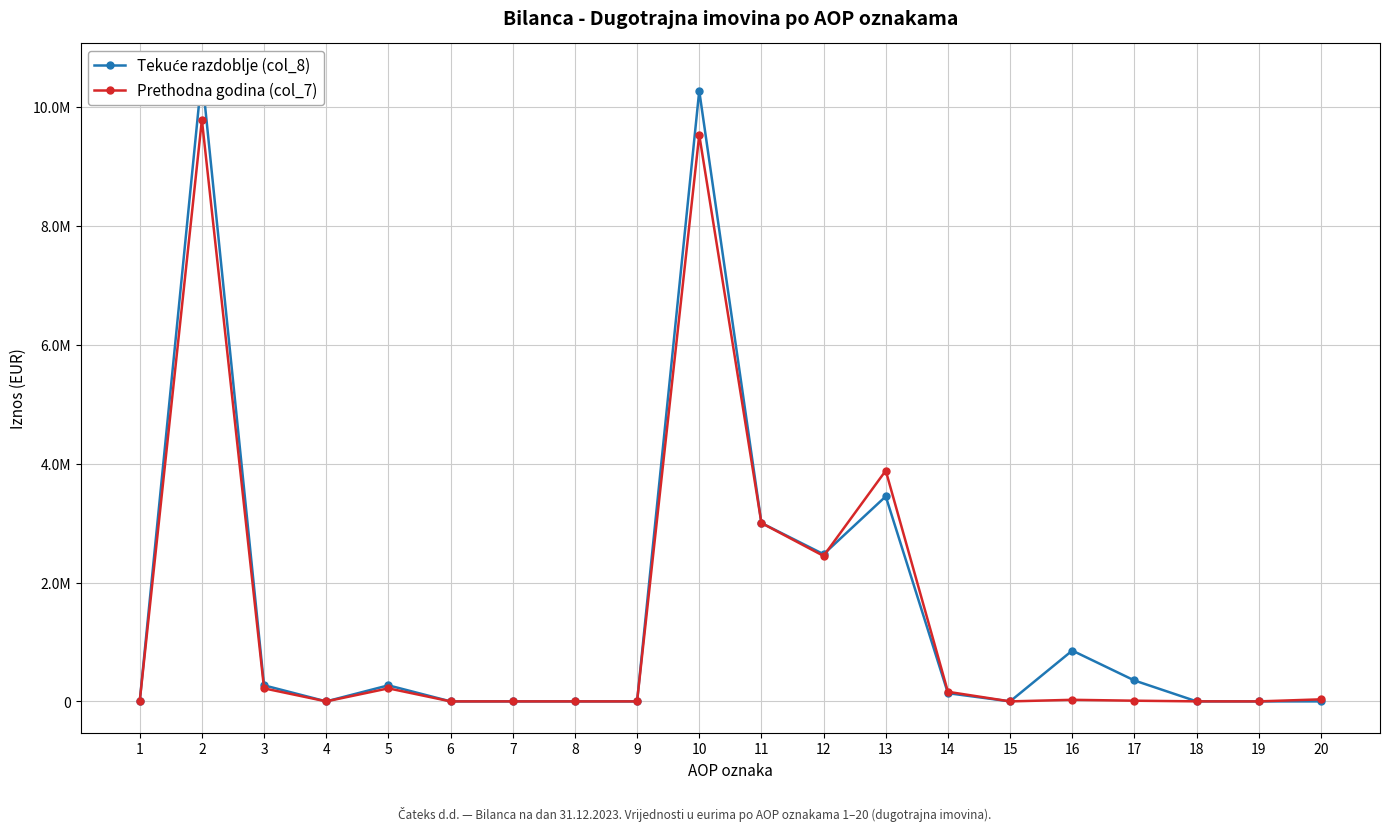

At which category is the sum across all series the highest?

2